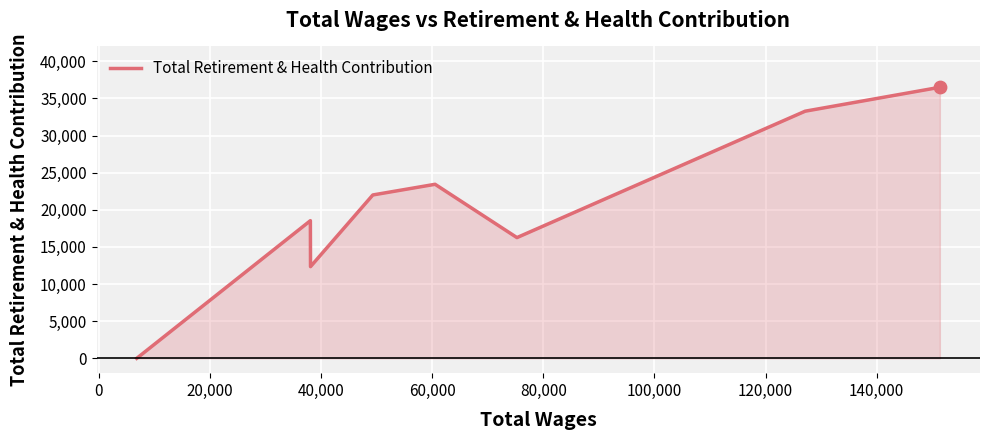

What is the difference between the second highest and second lowest values?

20932